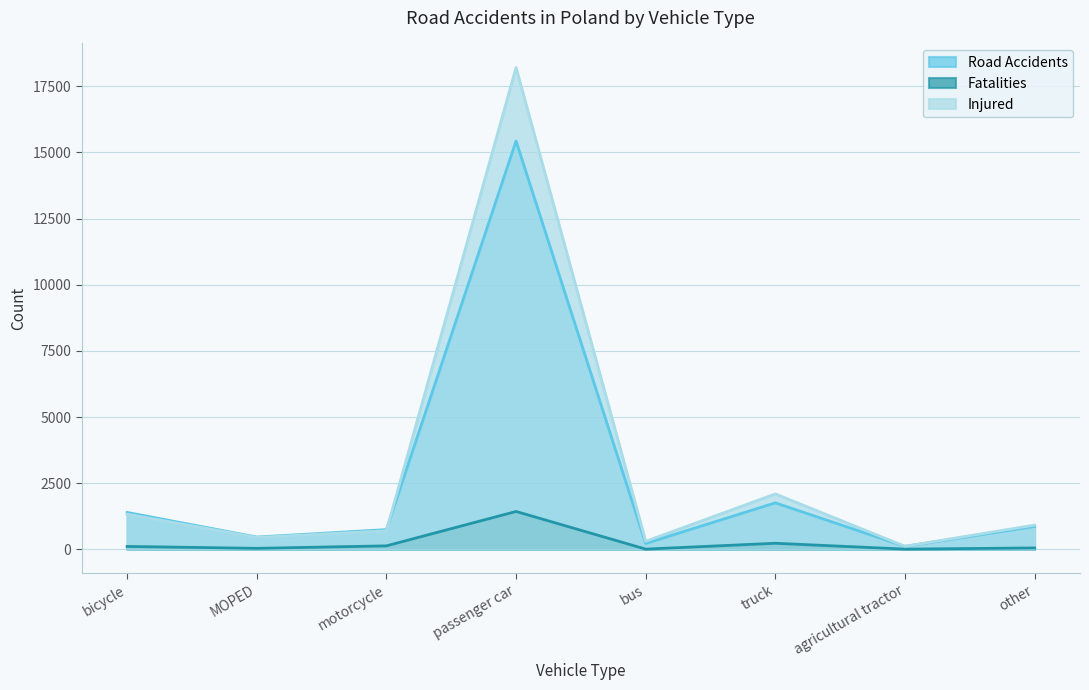

What is the greatest value displayed?

18205